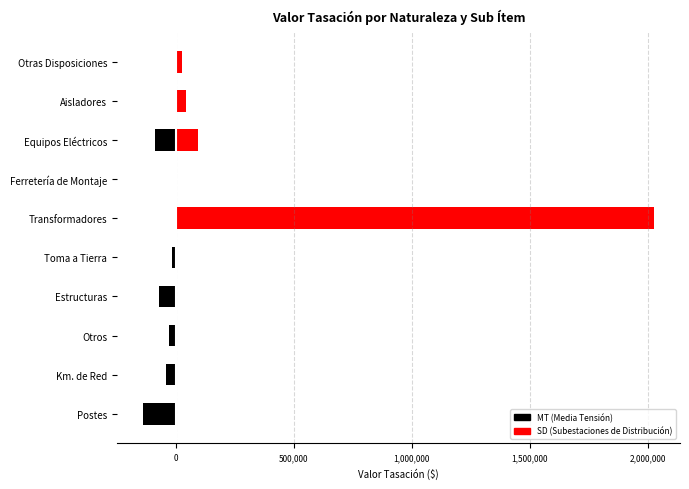

Reading left to right, transcribe all the data shown in this chart.

MT (Media Tensión): -140000	-39000	-29000	-71000	-17000	0	0	-87000	0	0
SD (Subestaciones de Distribución): 0	0	0	0	0	2029000	7000	97000	46000	29000